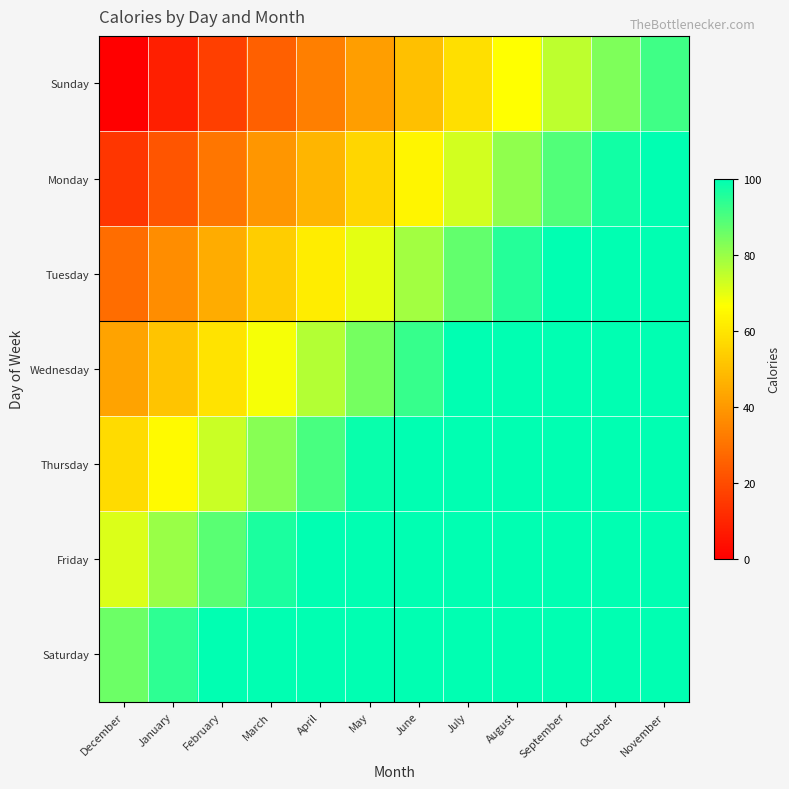

How many categories are shown in the chart?

12